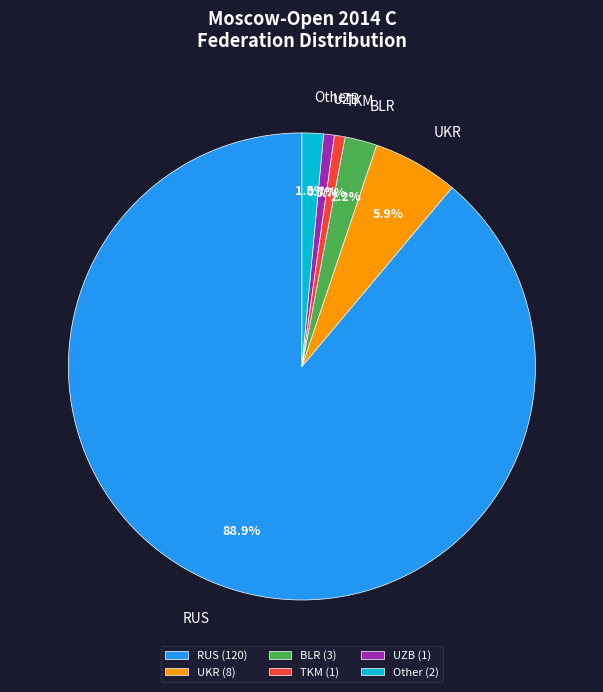

To the nearest percent, what is the difference between the RUS and Other slice percentages?

87%